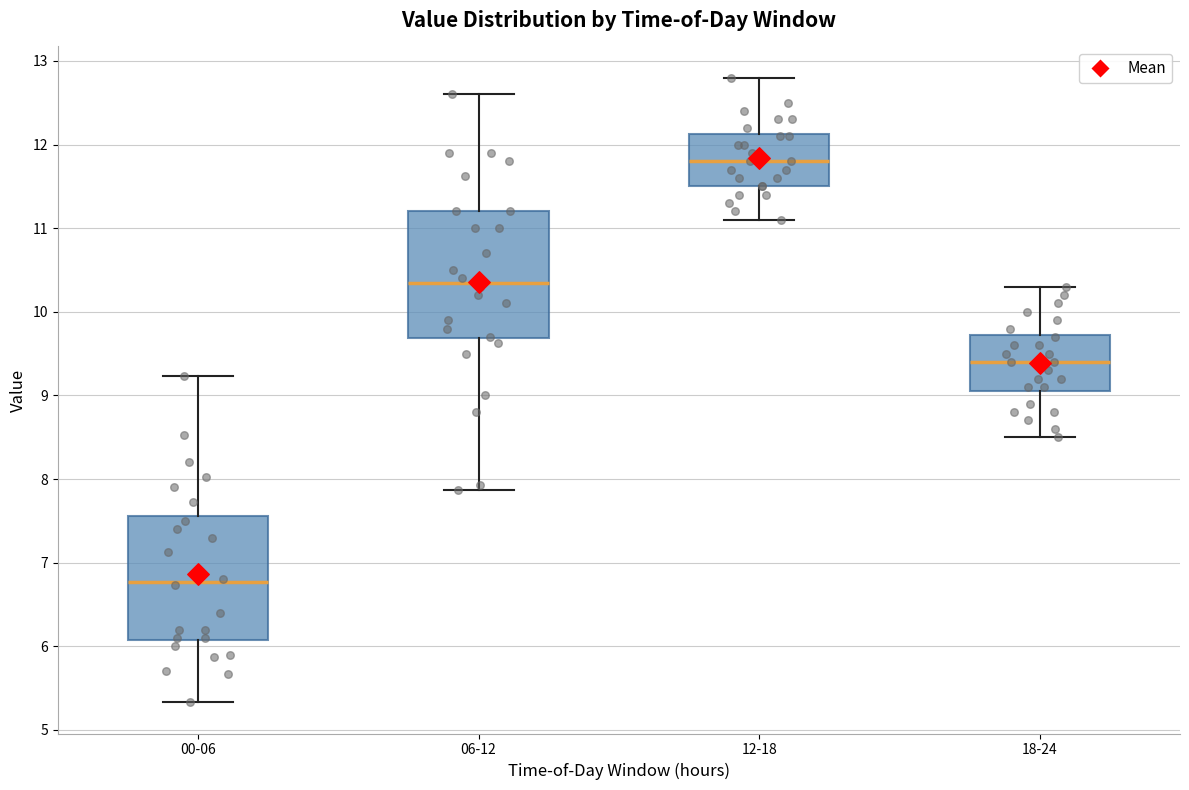

Which box has the highest median line?

12-18